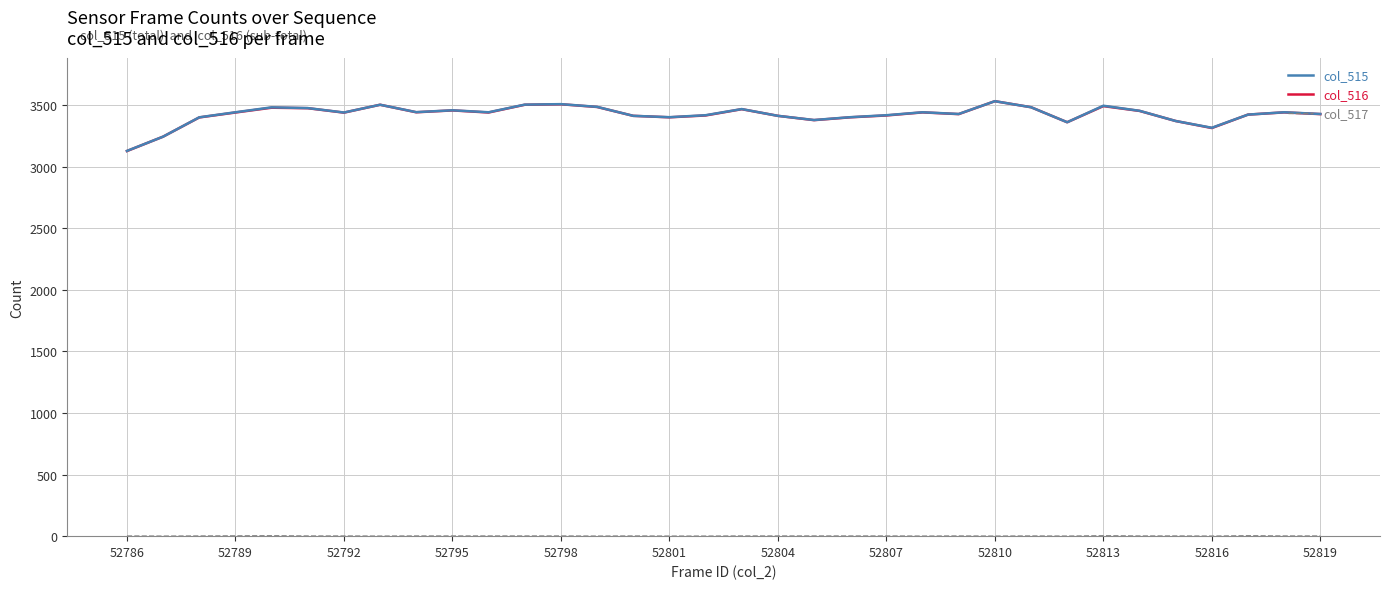

Reading left to right, extract all data points from this chart.

col_515: 3129	3245	3402	3443	3483	3477	3441	3504	3444	3459	3443	3505	3509	3487	3414	3403	3419	3469	3414	3380	3403	3419	3443	3429	3533	3484	3362	3496	3455	3372	3317	3424	3443	3429
col_516: 3128	3245	3401	3441	3480	3476	3440	3504	3443	3458	3441	3504	3508	3486	3414	3402	3417	3468	3414	3379	3402	3417	3442	3428	3533	3484	3362	3493	3454	3372	3315	3424	3442	3428
col_517: 1	0	1	2	3	1	1	0	1	1	1	1	1	0	1	0	0	1	1	1	1	1	0	1	0	1	0	3	1	1	0	3	1	1